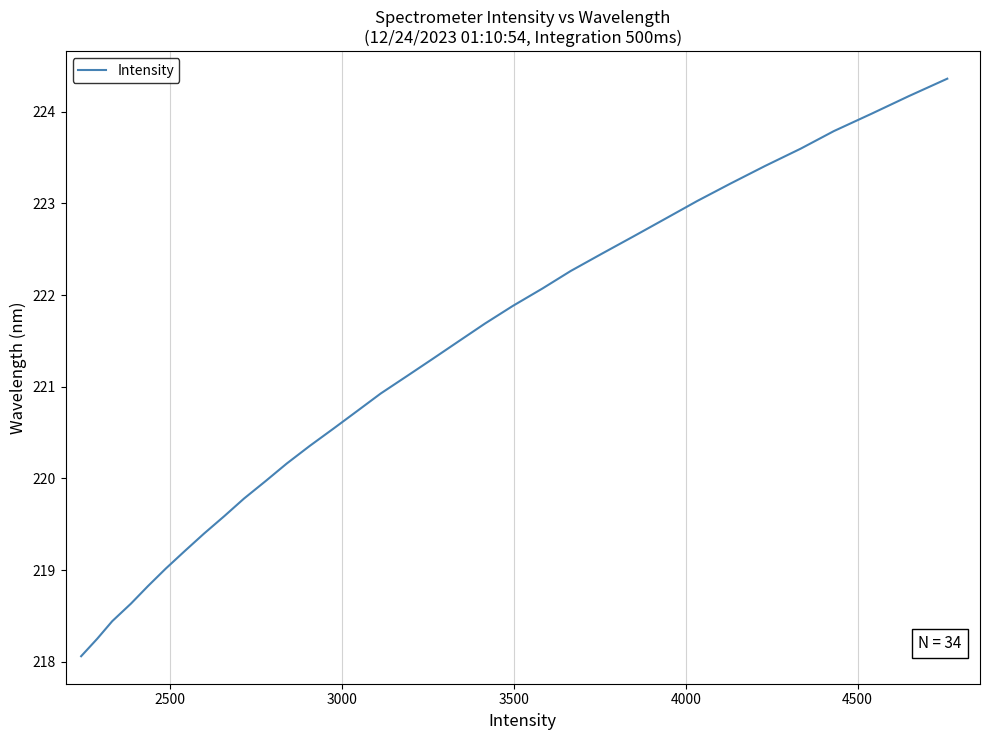

What is the smallest value displayed?

218.1